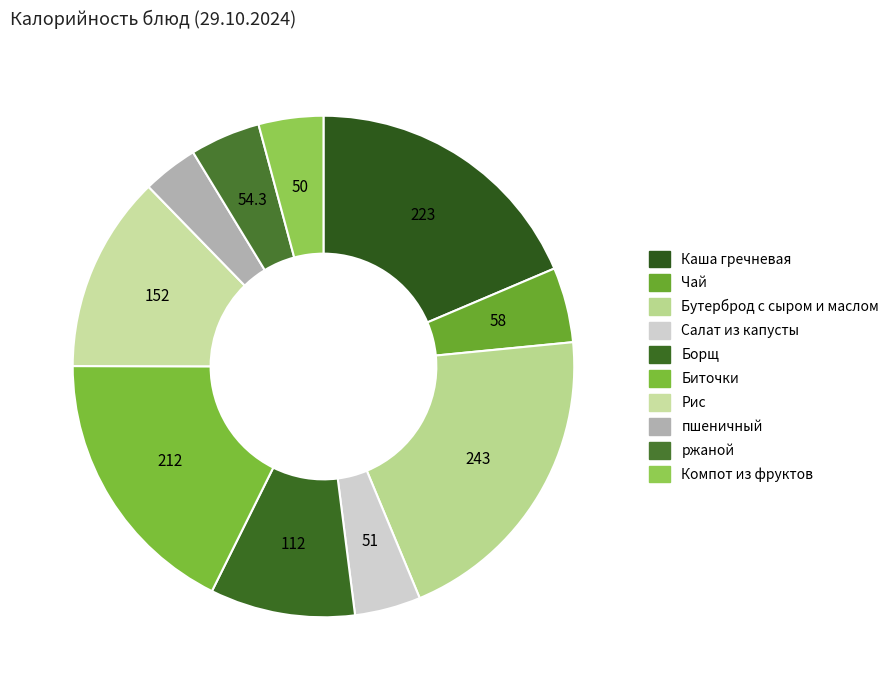

Count the number of slices in the pie.

10